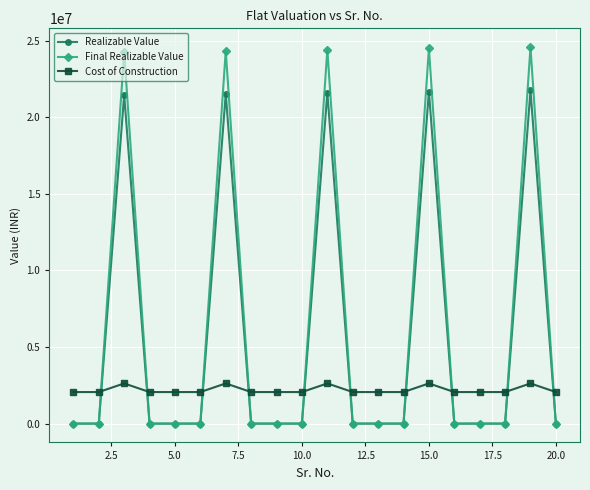

Which series has the largest range (max minus min)?

Final Realizable Value